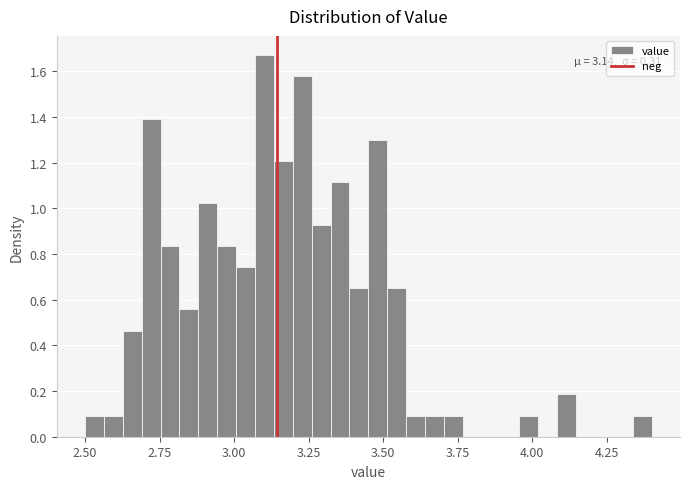

Around what value on the x-axis is the tallest bar? Give the approximate position of its centre, as read against the axis.

3.10